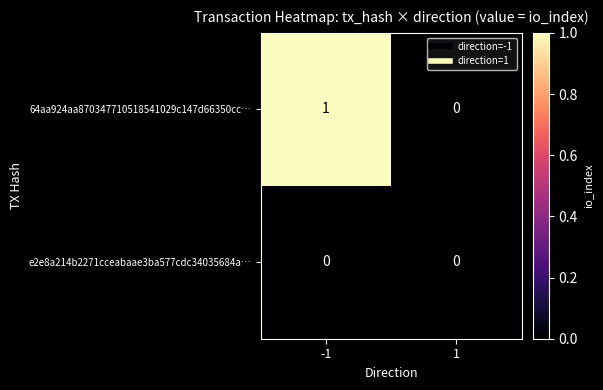

Rank the series at -1 from lowest to highest value.

e2e8a214b2271cceabaae3ba577cdc34035684a…, 64aa924aa870347710518541029c147d66350cc…